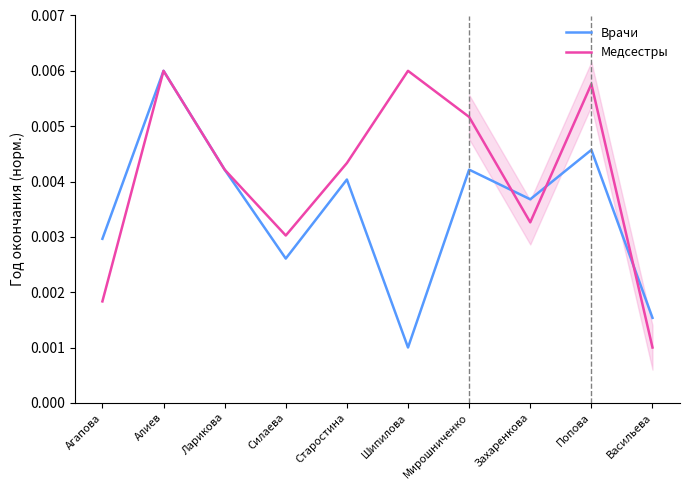

Which series has the widest spread of values?

Врачи